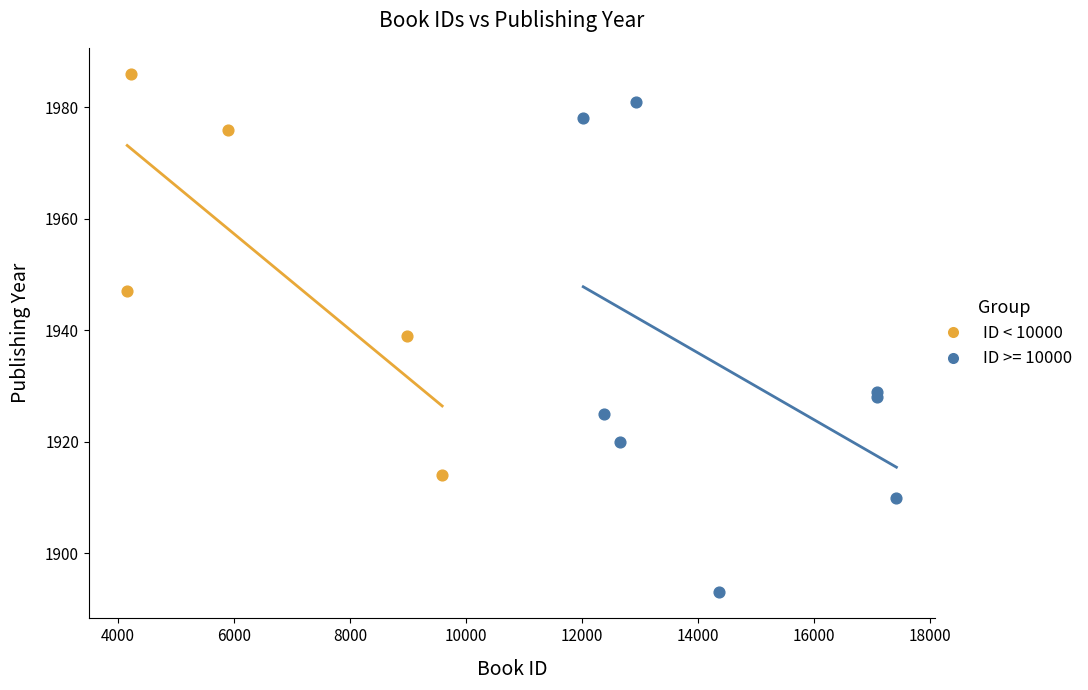

Which series contains the highest Y value?

ID < 10000